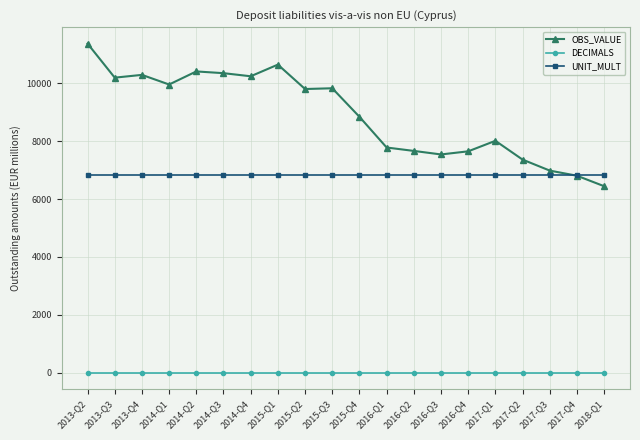

True or false: UNIT_MULT has a value of 4036.8 at 2016-Q2.

False